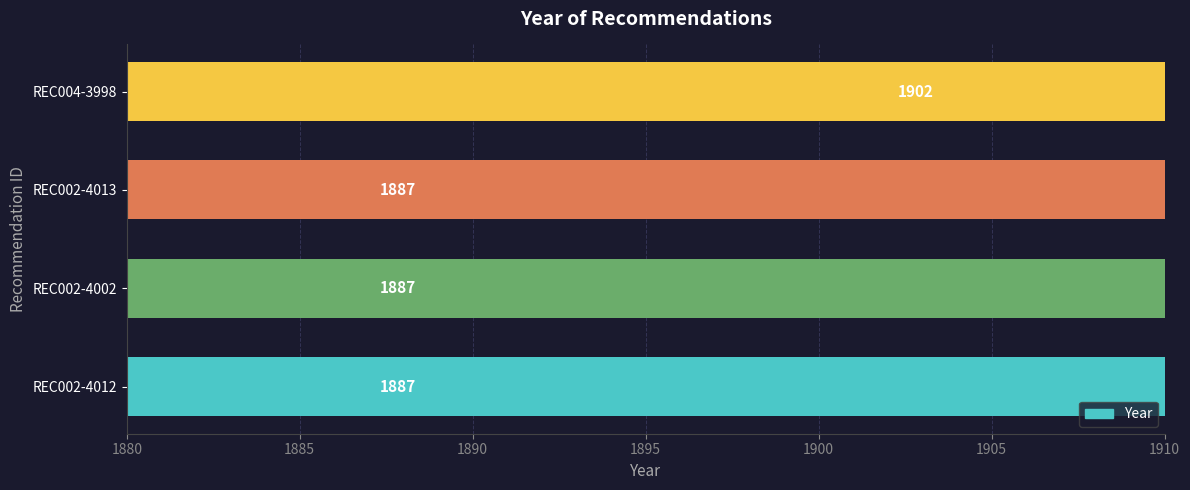

What is the maximum value shown in the chart?

1902